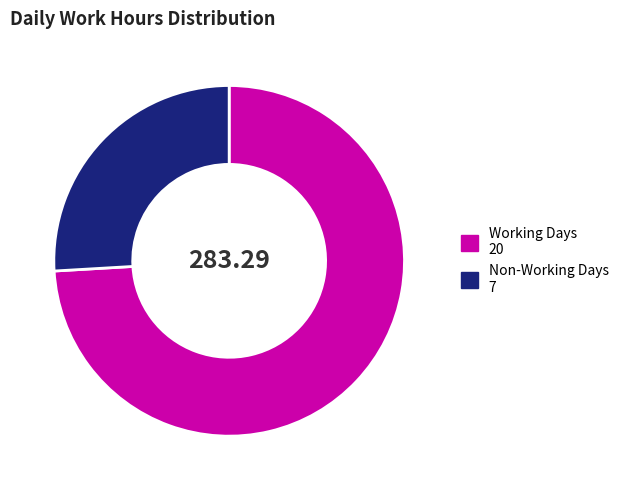

Is there a majority slice in this chart?

Yes